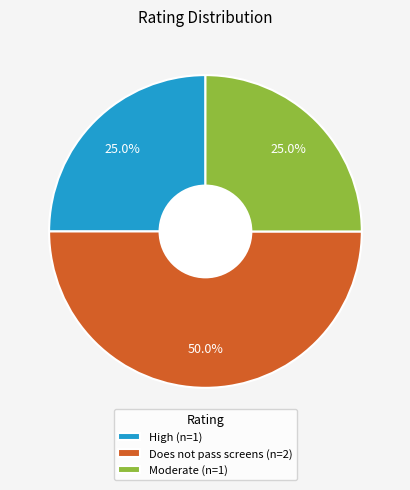

To the nearest percent, what is the difference between the largest and smallest slice percentages?

25%